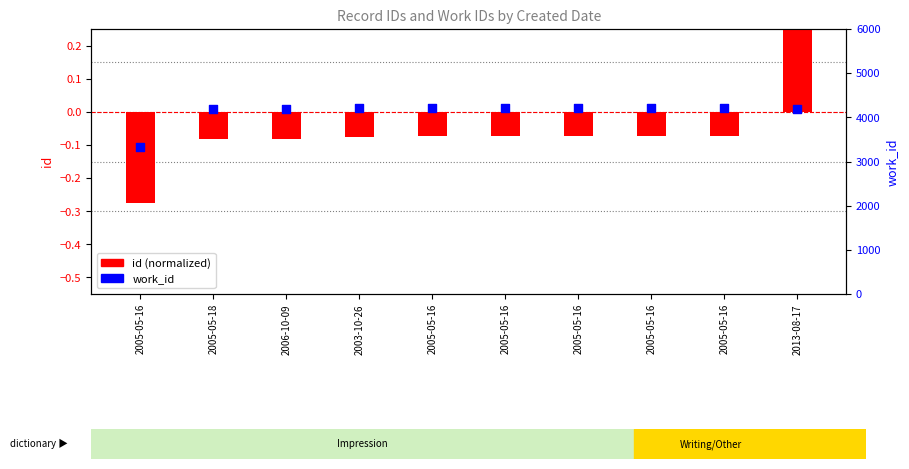

Which series contains the lowest Y value?

id (normalized)